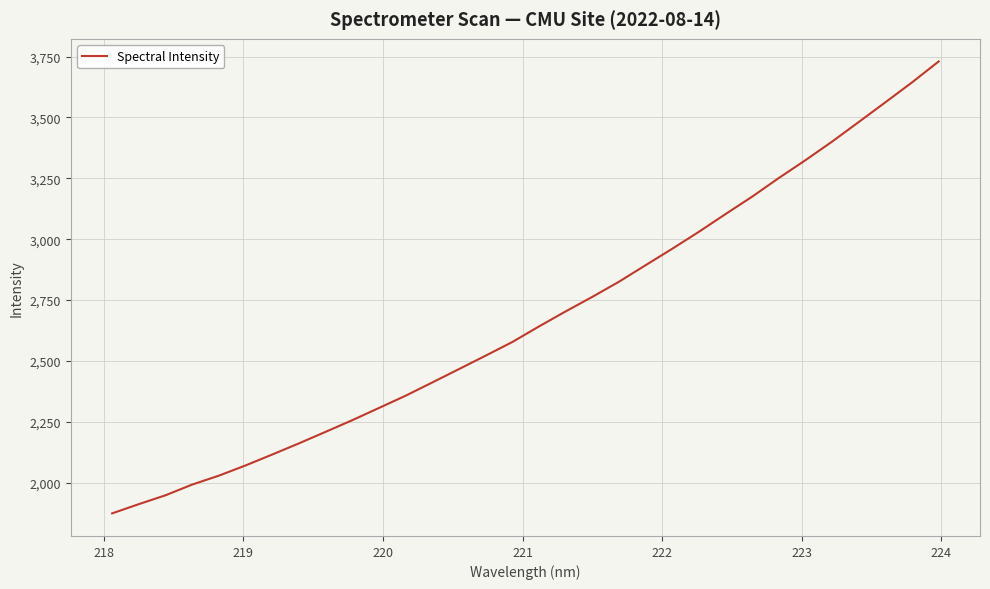

What is the greatest value displayed?

3730.2